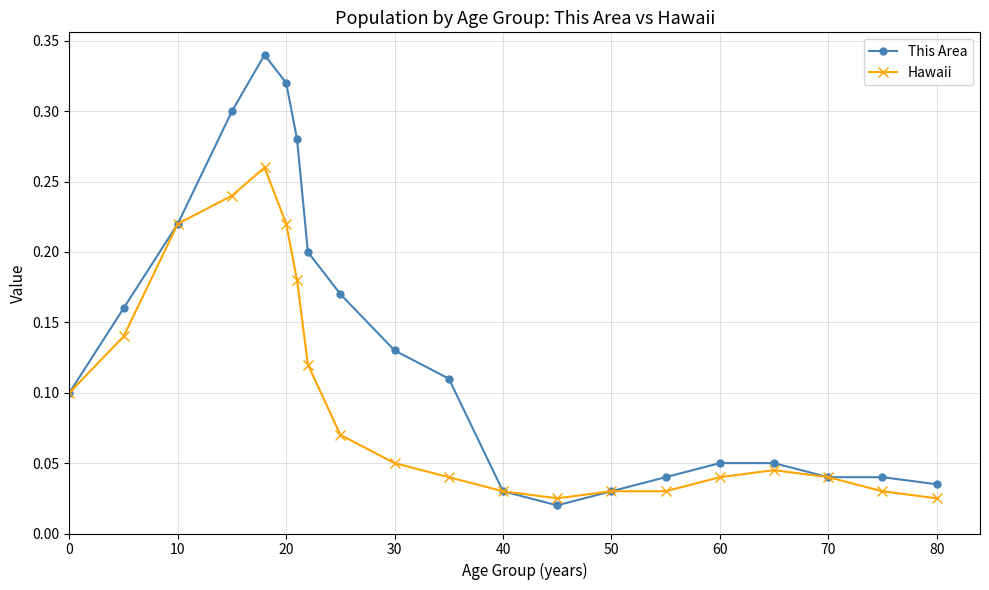

True or false: Hawaii has more than 0 points higher than both neighbors.

True